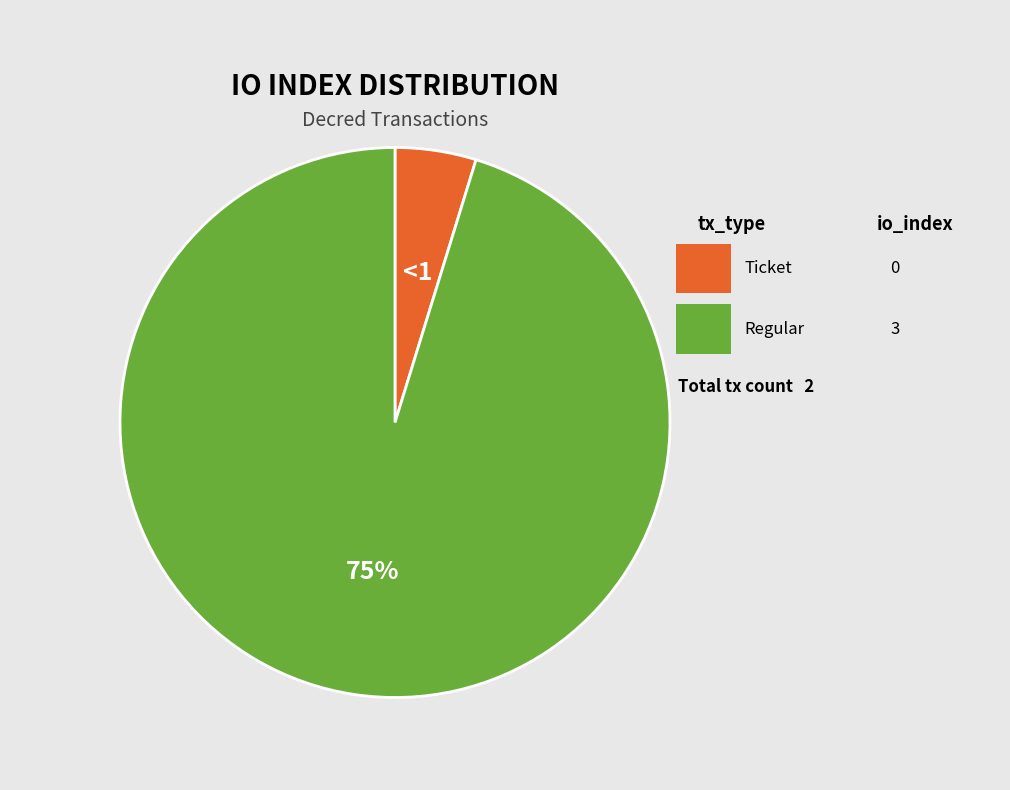

Do Regular and Ticket together represent more than half of the pie?

Yes